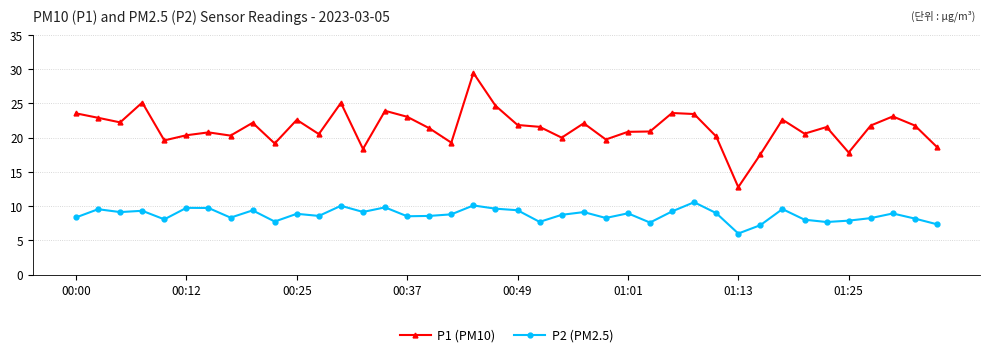

What is the sum of all P1 (PM10) values?

856.9